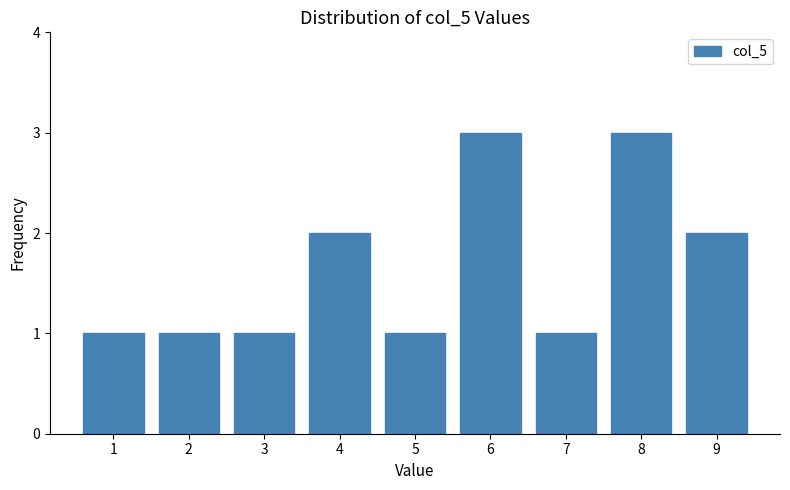

Reading right to left, list all the values displayed in this chart.

2	3	1	3	1	2	1	1	1